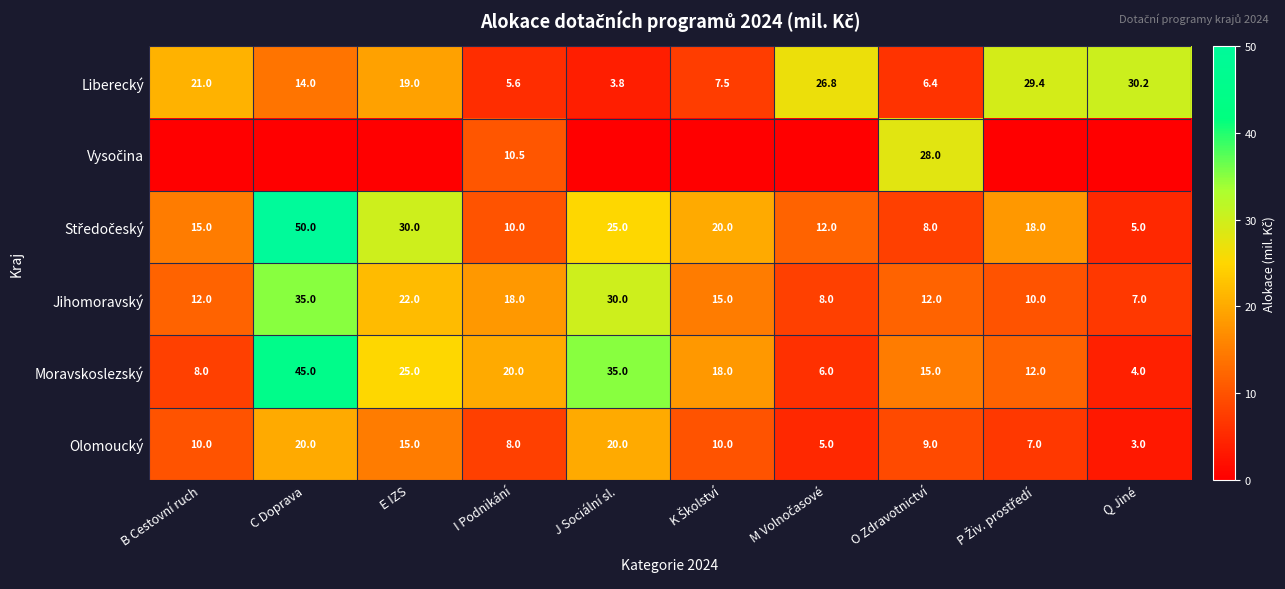

What is the difference between the second highest and second lowest values in the Liberecký series?

23.8